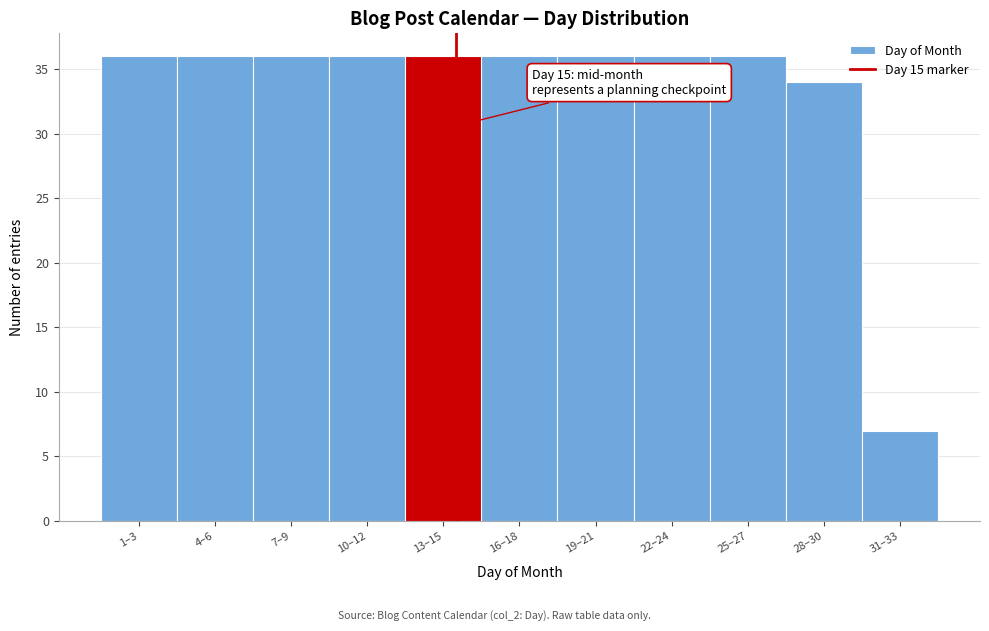

Reading right to left, what are all the values shown in this chart?

31–33=7	28–30=34	25–27=36	22–24=36	19–21=36	16–18=36	13–15=36	10–12=36	7–9=36	4–6=36	1–3=36